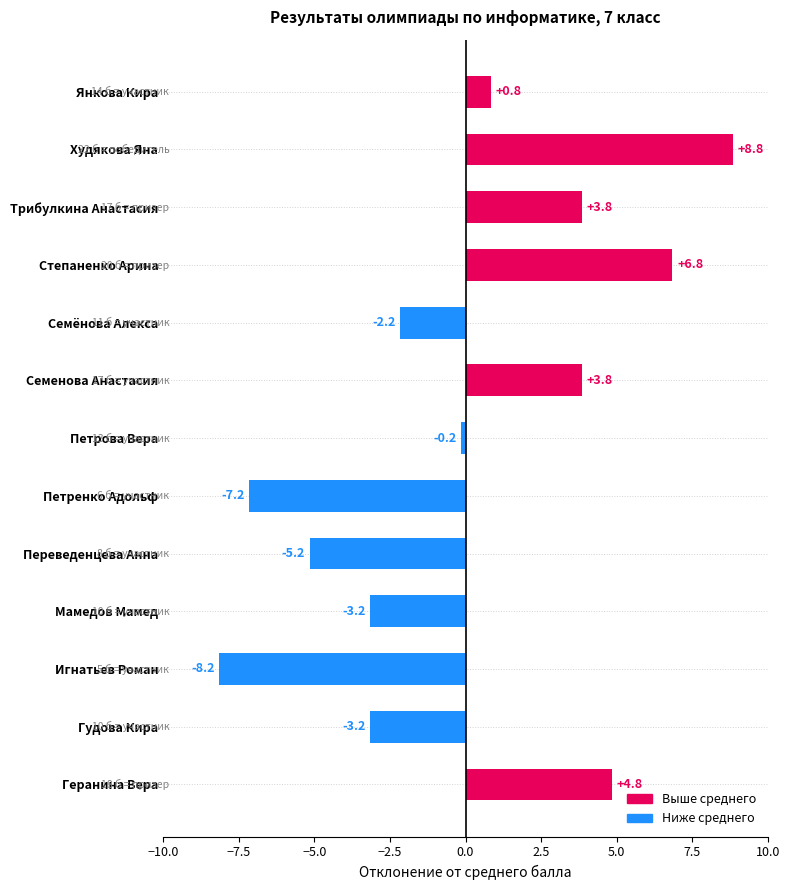

Which label corresponds to the smallest value in the chart?

Игнатьев Роман